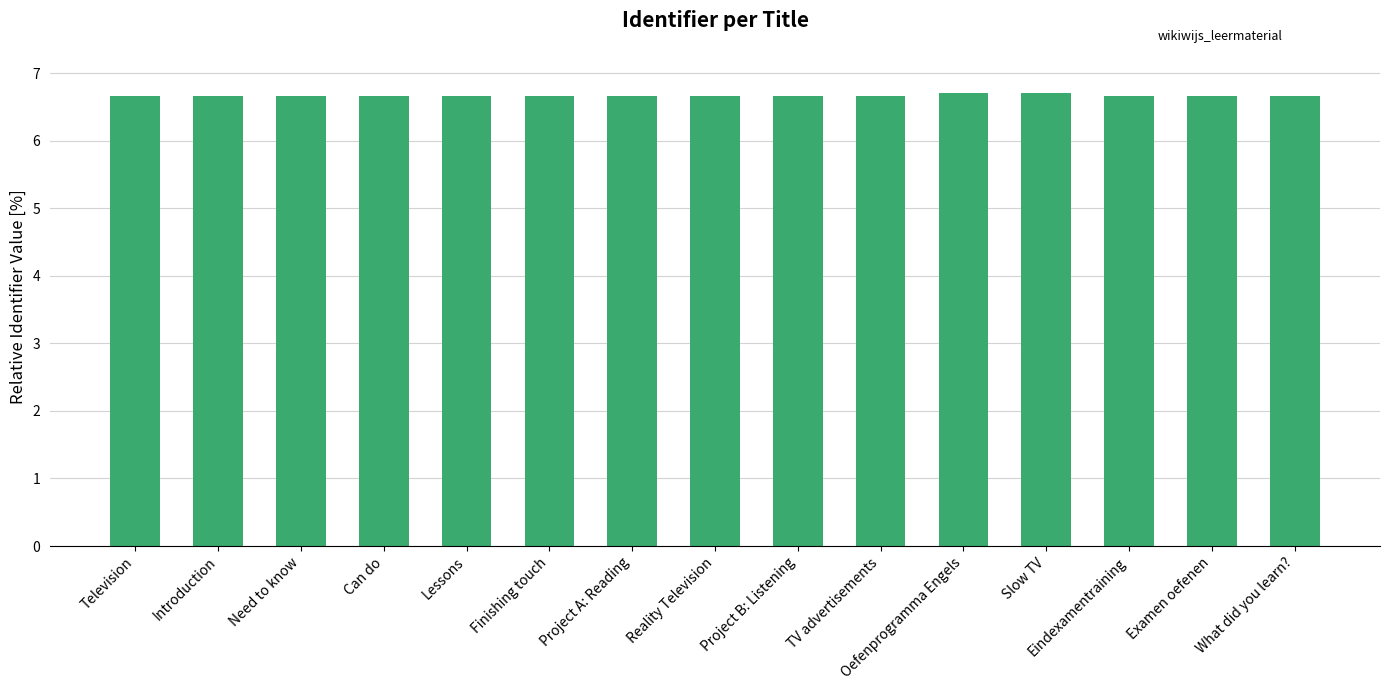

Count the values in the range 6 to 7.

15